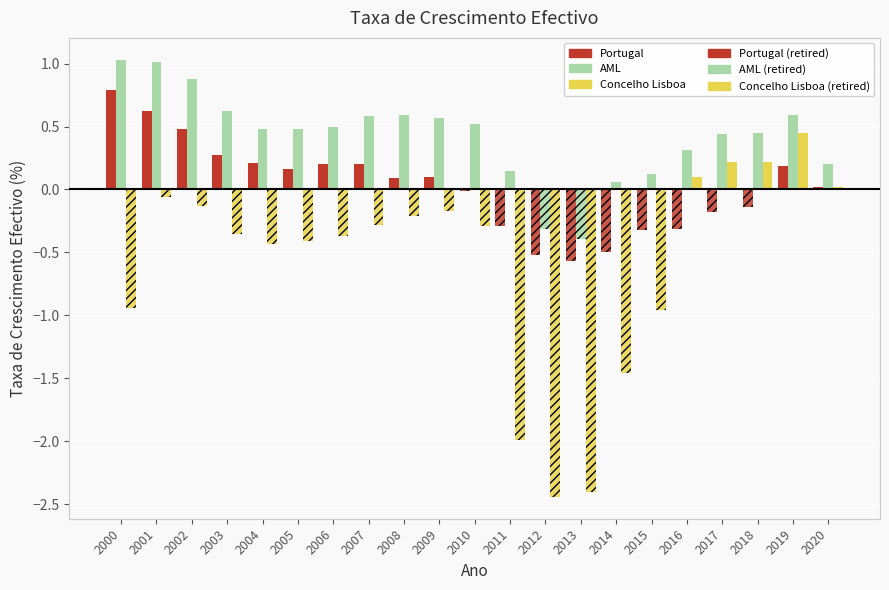

Reading left to right, list all the values displayed in this chart.

Portugal: 2000=0.8	2001=0.6	2002=0.5	2003=0.3	2004=0.2	2005=0.2	2006=0.2	2007=0.2	2008=0.1	2009=0.1	2010=-0.0	2011=-0.3	2012=-0.5	2013=-0.6	2014=-0.5	2015=-0.3	2016=-0.3	2017=-0.2	2018=-0.1	2019=0.2	2020=0.0
AML: 2000=1.0	2001=1.0	2002=0.9	2003=0.6	2004=0.5	2005=0.5	2006=0.5	2007=0.6	2008=0.6	2009=0.6	2010=0.5	2011=0.1	2012=-0.3	2013=-0.4	2014=0.1	2015=0.1	2016=0.3	2017=0.4	2018=0.5	2019=0.6	2020=0.2
Concelho Lisboa: 2000=-0.9	2001=-0.1	2002=-0.1	2003=-0.3	2004=-0.4	2005=-0.4	2006=-0.4	2007=-0.3	2008=-0.2	2009=-0.2	2010=-0.3	2011=-2.0	2012=-2.4	2013=-2.4	2014=-1.5	2015=-1.0	2016=0.1	2017=0.2	2018=0.2	2019=0.5	2020=0.0